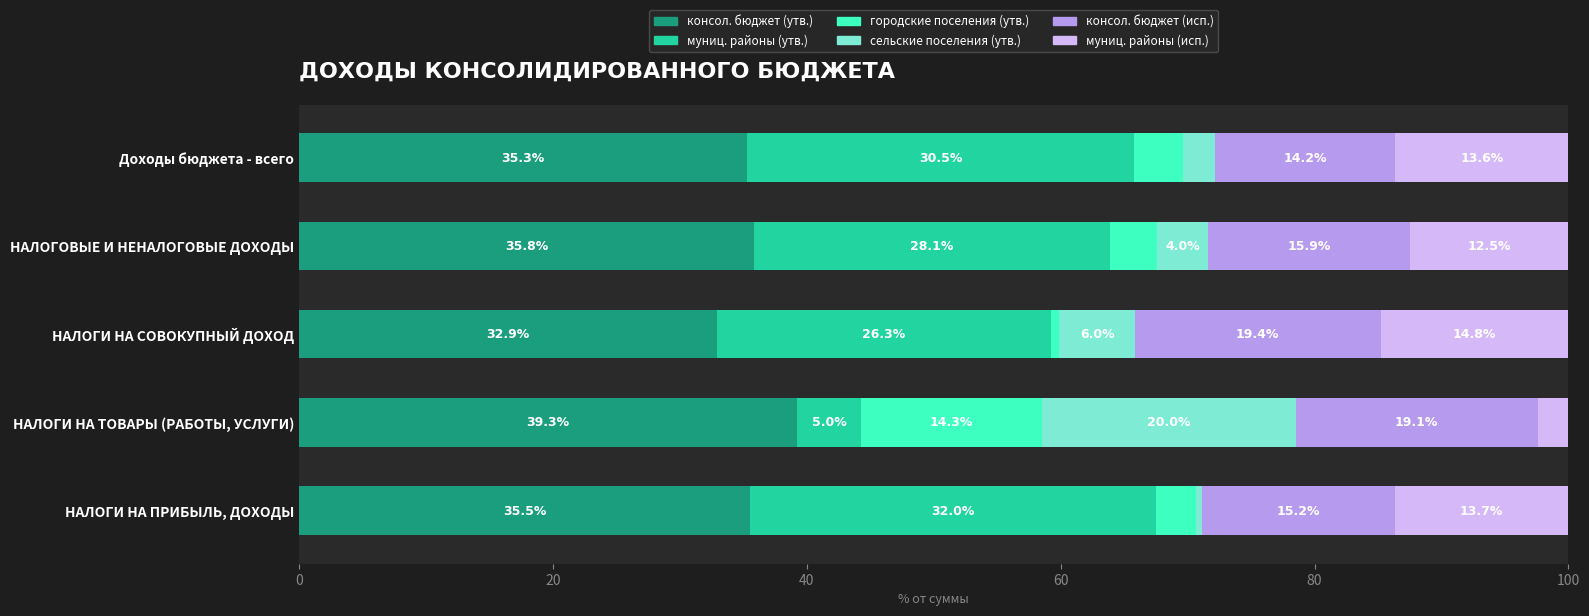

What is the total value across all series at Доходы бюджета - всего?

100.0